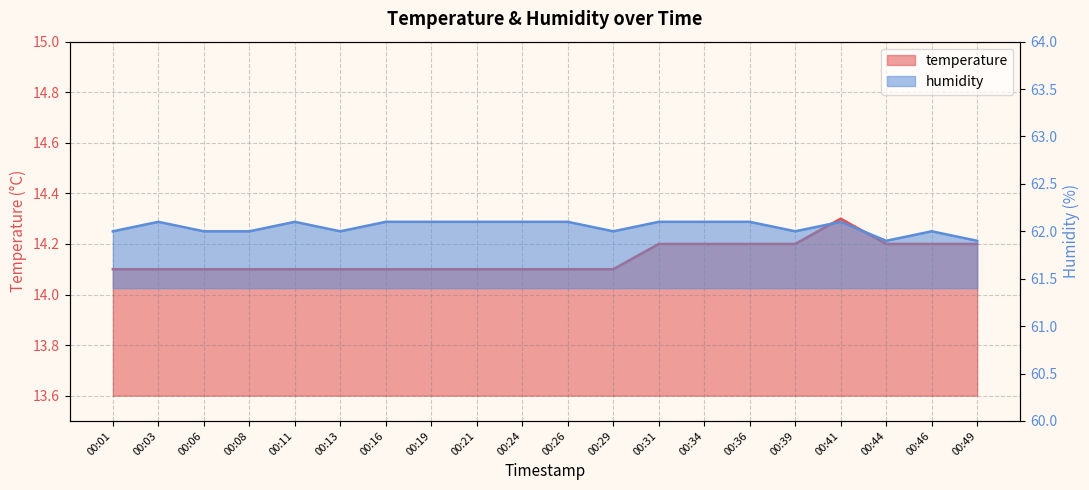

True or false: temperature and humidity cross at least once.

False